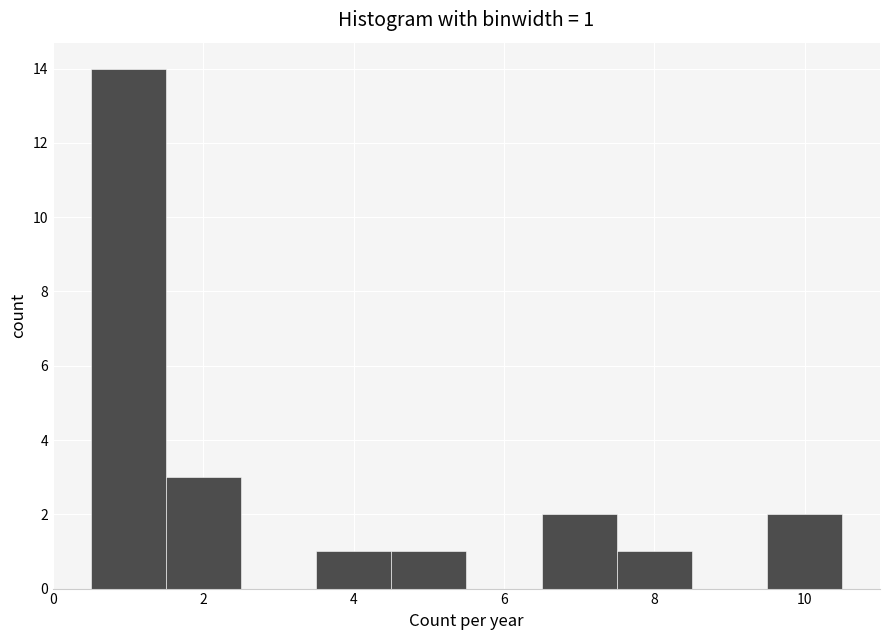

Which range on the x-axis has the tallest bar?

0.5 to 1.5